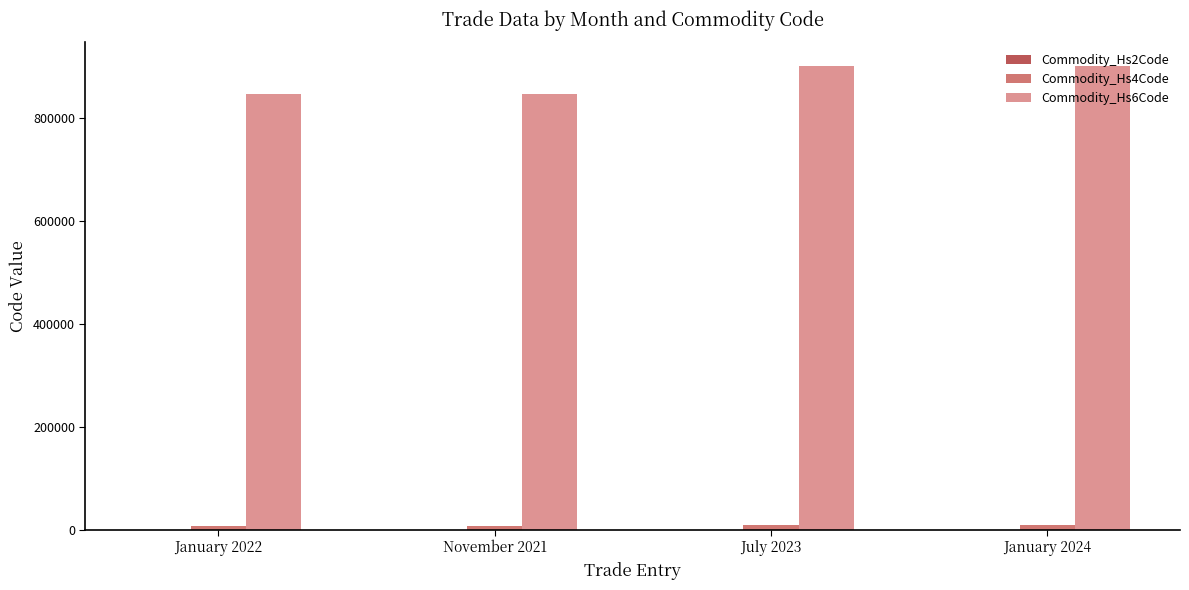

What is the greatest value displayed?

902620